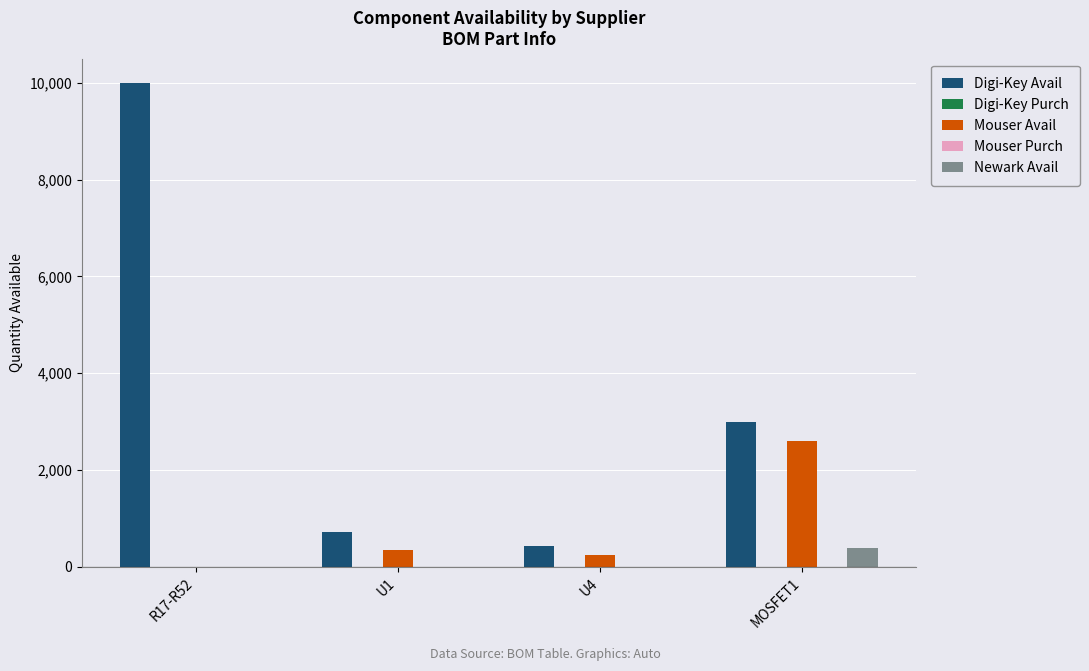

List the series in order of their peak value, lowest first.

Digi-Key Purch, Mouser Purch, Newark Avail, Mouser Avail, Digi-Key Avail